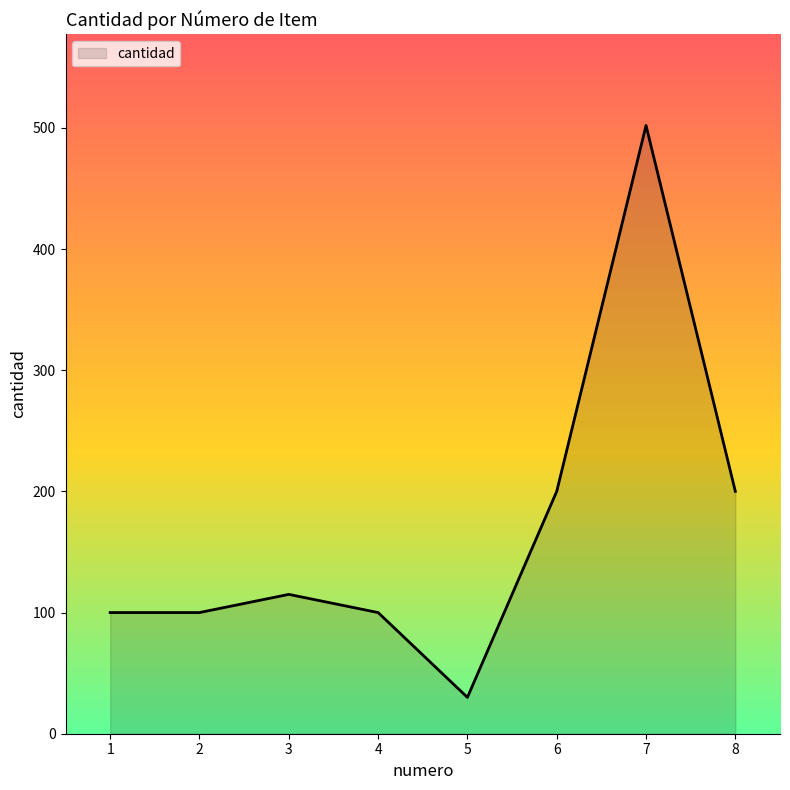

True or false: the data has more than 2 interior local peaks.

False